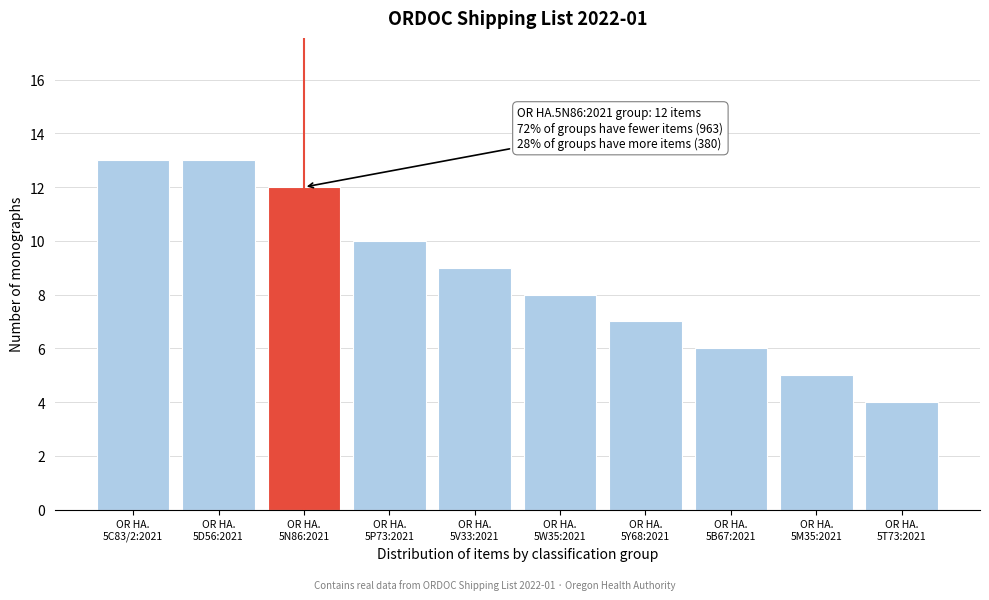

Reading left to right, list all the values displayed in this chart.

13	13	12	10	9	8	7	6	5	4